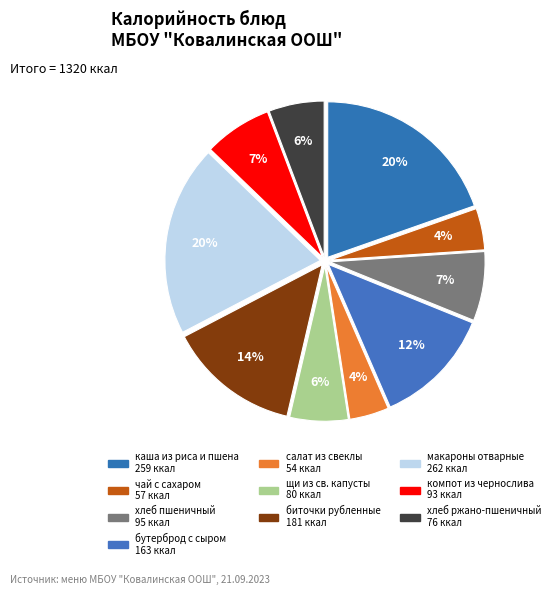

To the nearest percent, what is the difference between the биточки рубленные and щи из св. капусты slice percentages?

8%